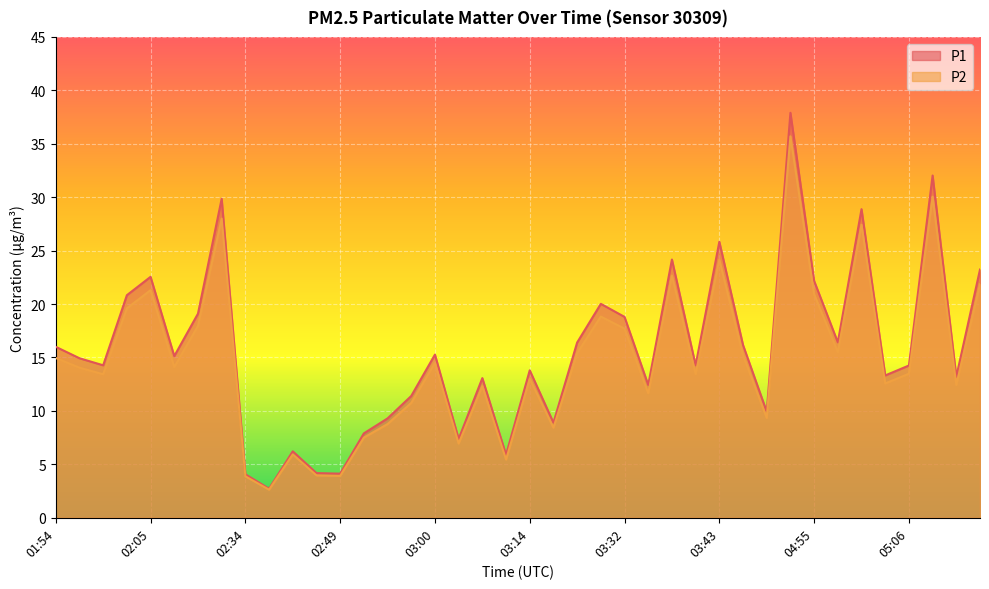

What is the label of the 10th point from the right?

03:48